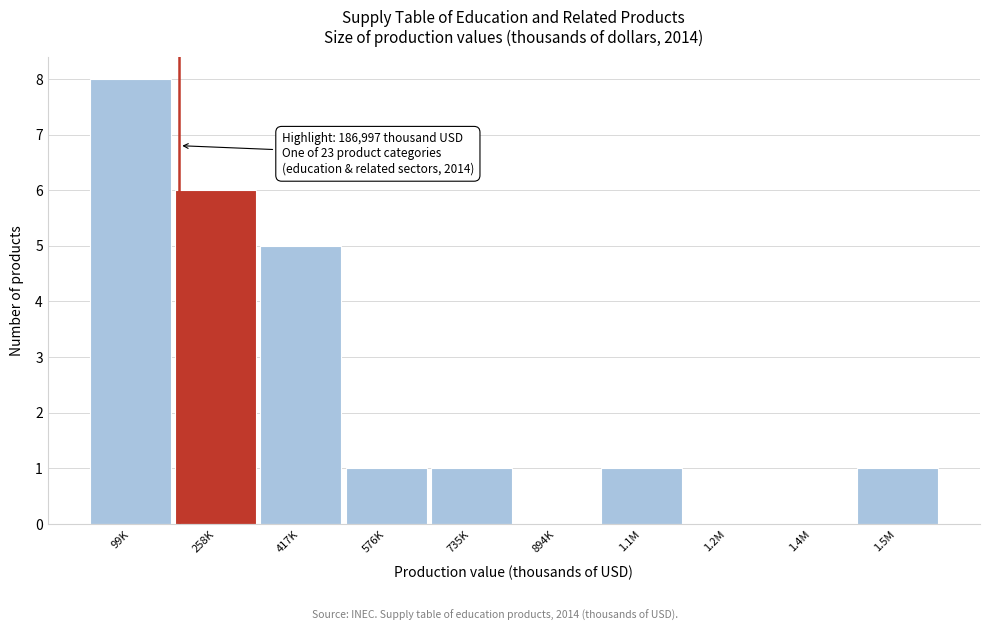

Reading left to right, extract all data points from this chart.

99K=8	258K=6	417K=5	576K=1	735K=1	894K=0	1.1M=1	1.2M=0	1.4M=0	1.5M=1